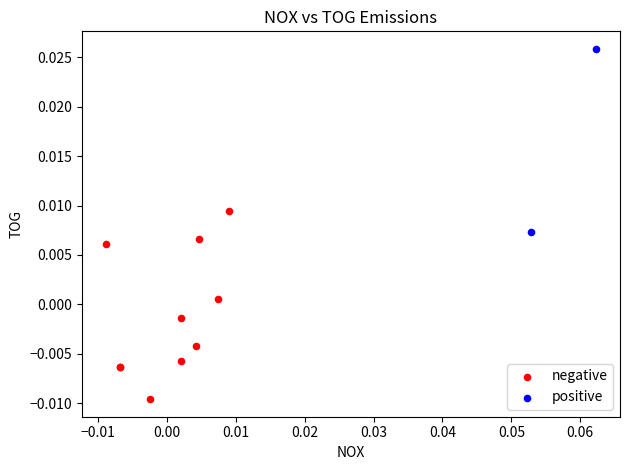

What are all the series names shown in the legend?

negative, positive